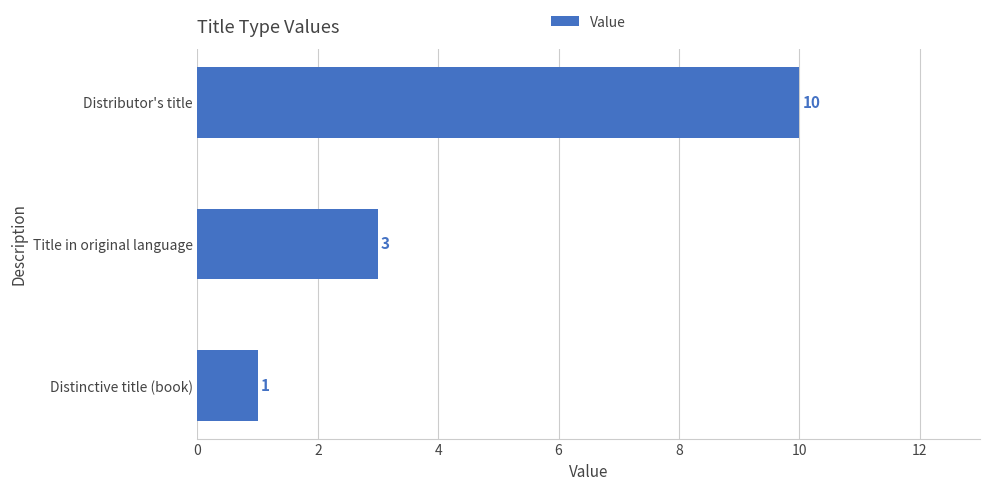

Between Title in original language and Distributor's title, which is larger?

Distributor's title